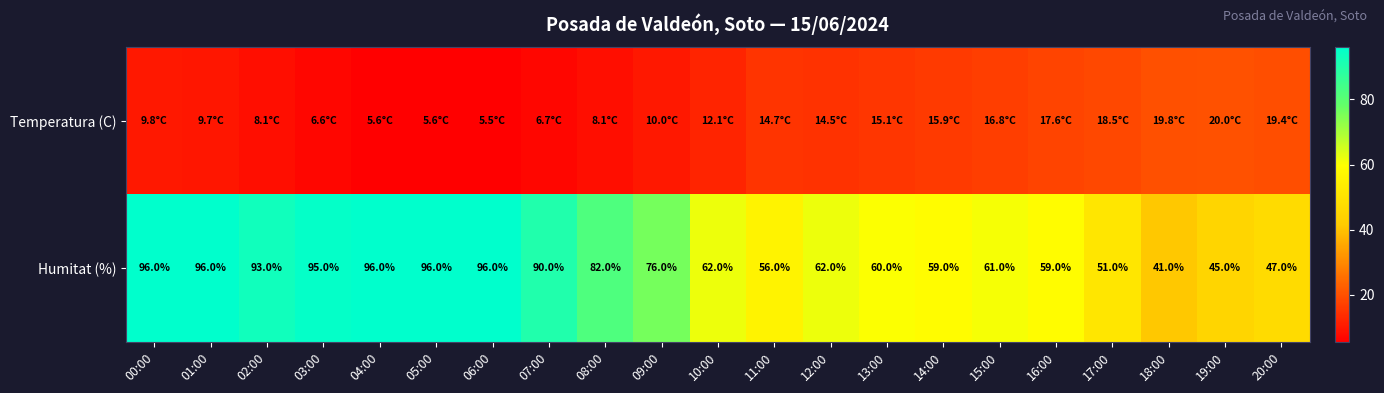

What is the approximate value of Humitat (%) at 15:00?

61.0